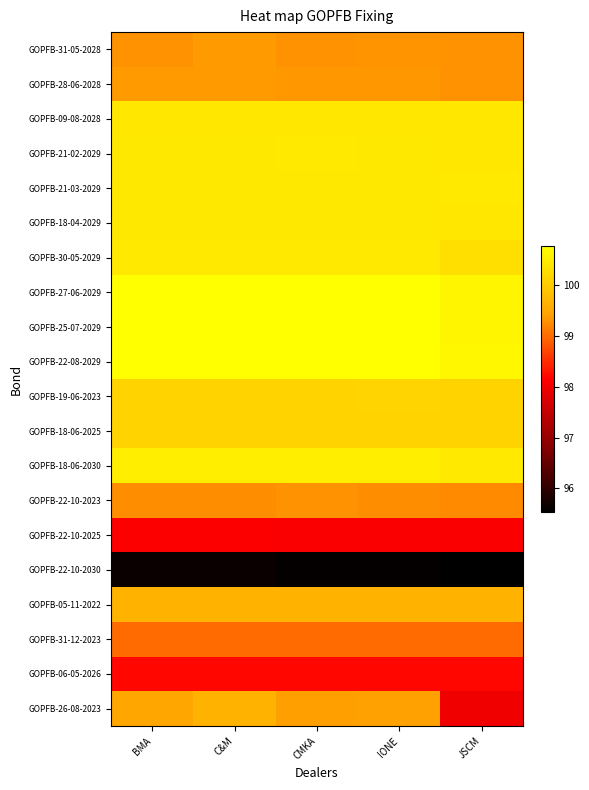

At how many categories does at least one series exceed 98?

5